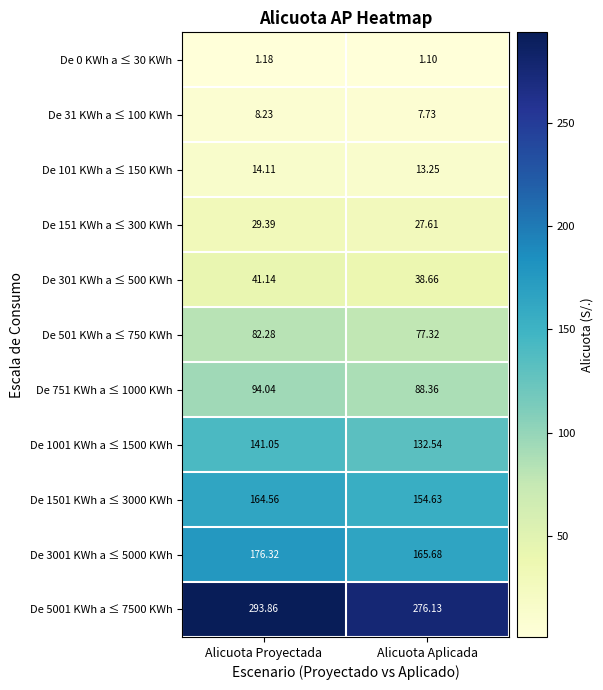

At which category is the sum across all series the highest?

Alicuota Proyectada